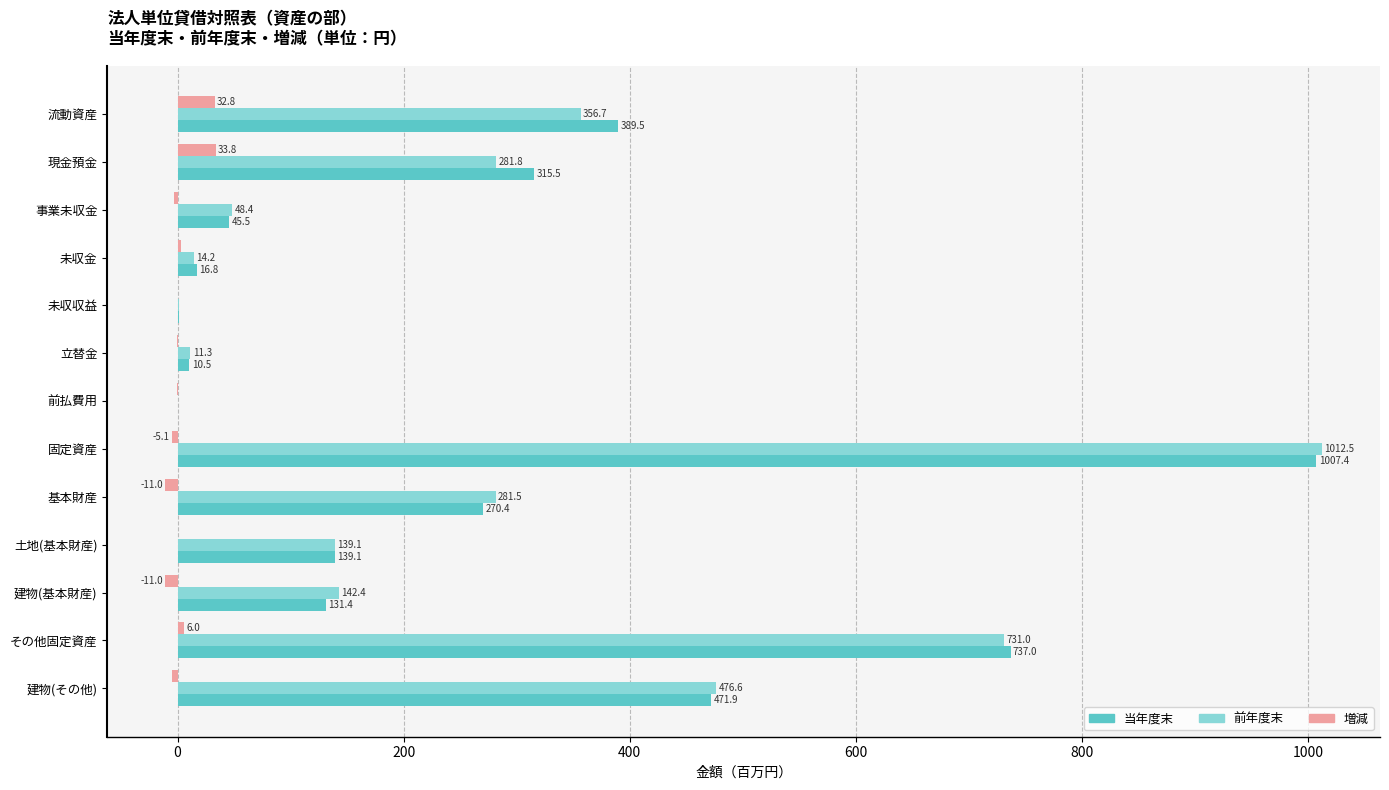

What are all the series names shown in the legend?

当年度末, 前年度末, 増減